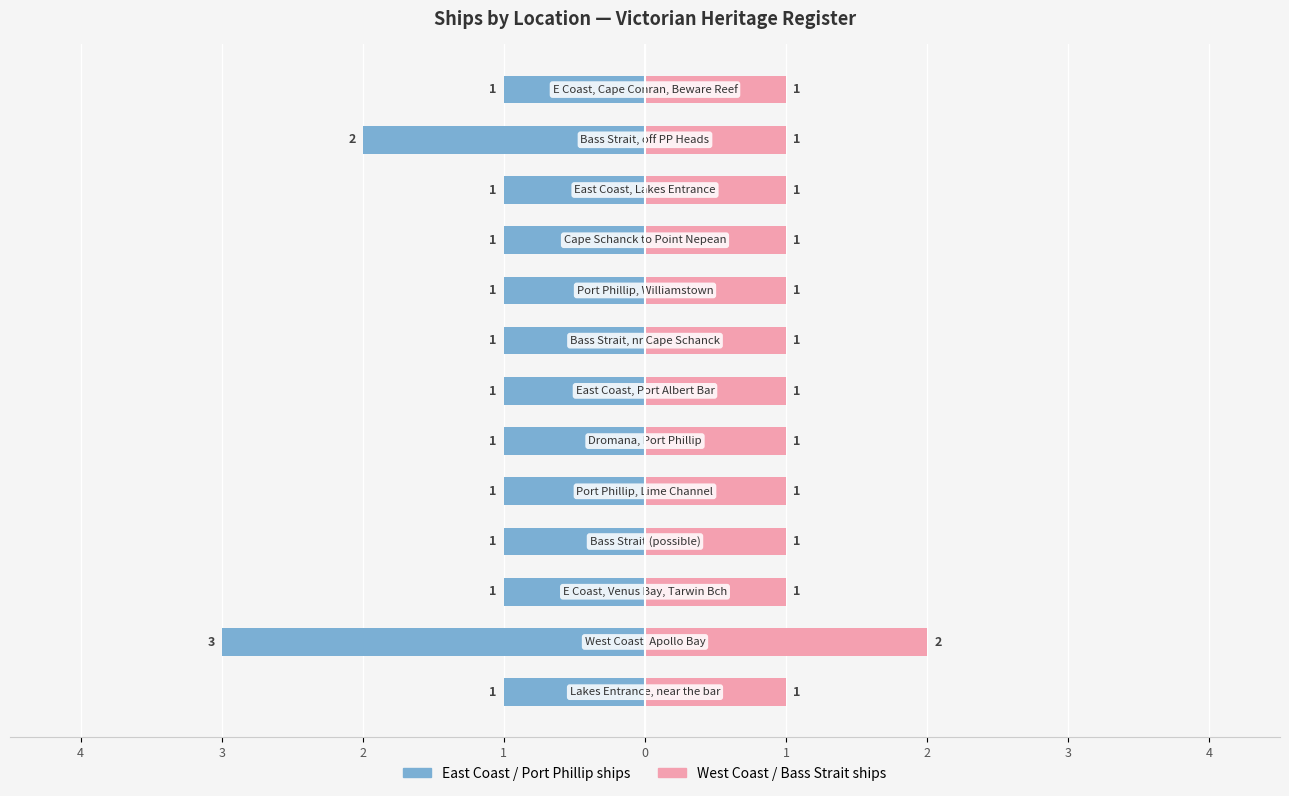

How many bars are there in total?

26